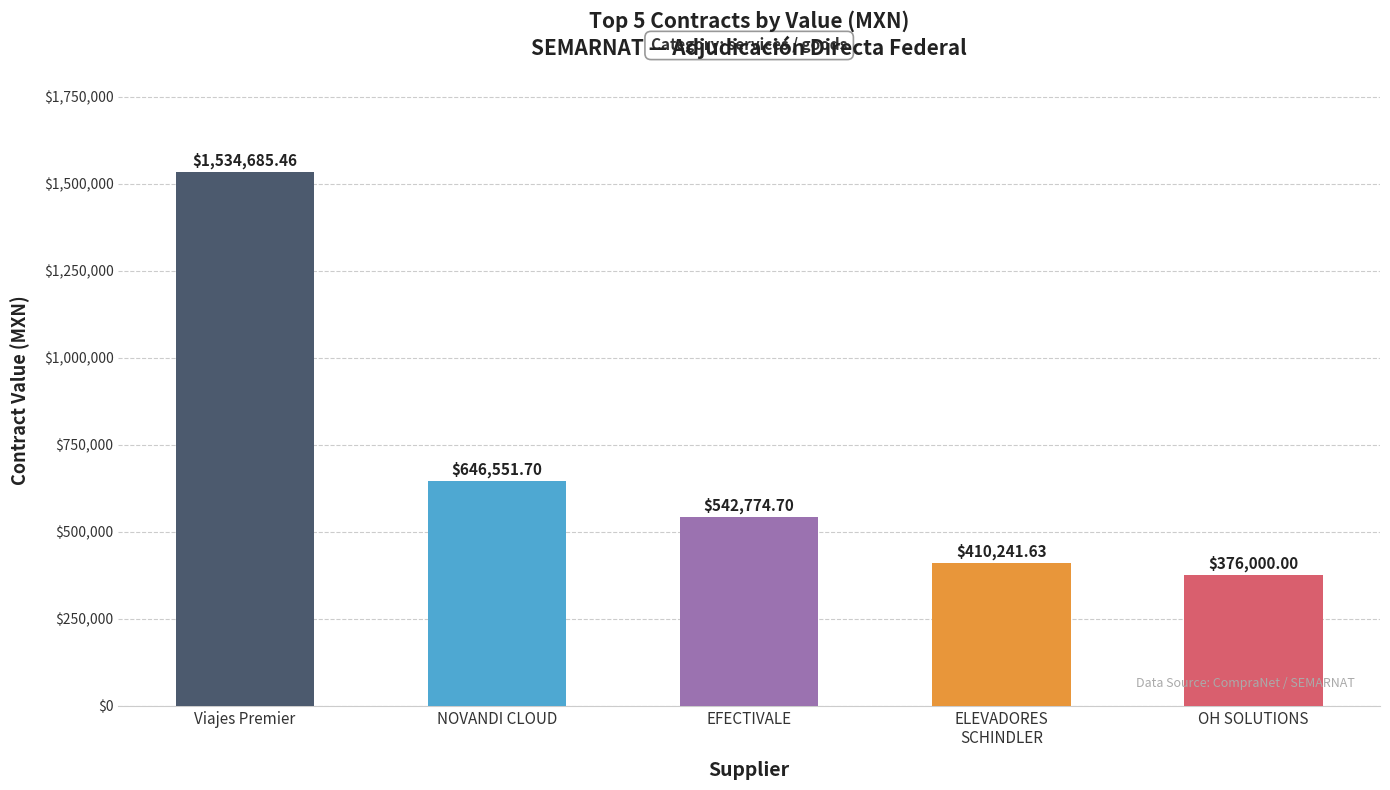

What is the difference between the values at Viajes Premier and OH SOLUTIONS?

1158685.5